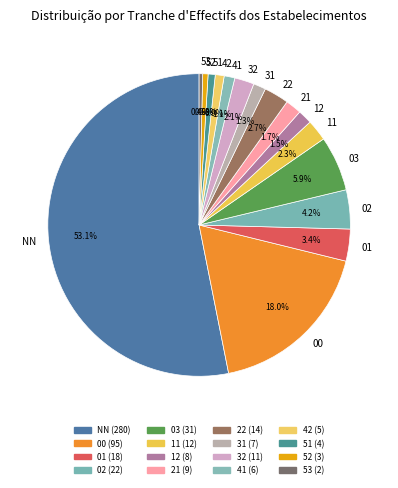

How many segments does this pie chart have?

16